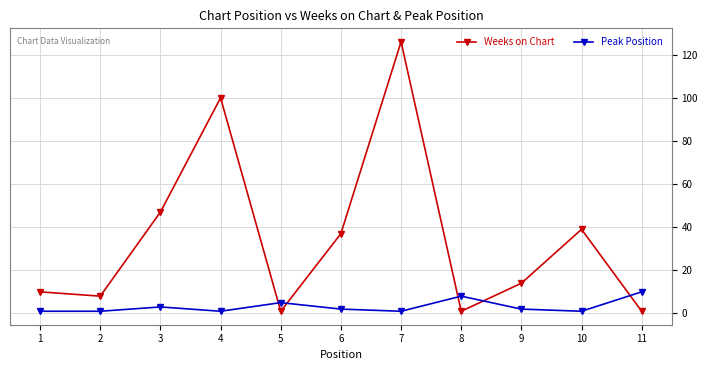

Which series has the largest total across all categories?

Weeks on Chart